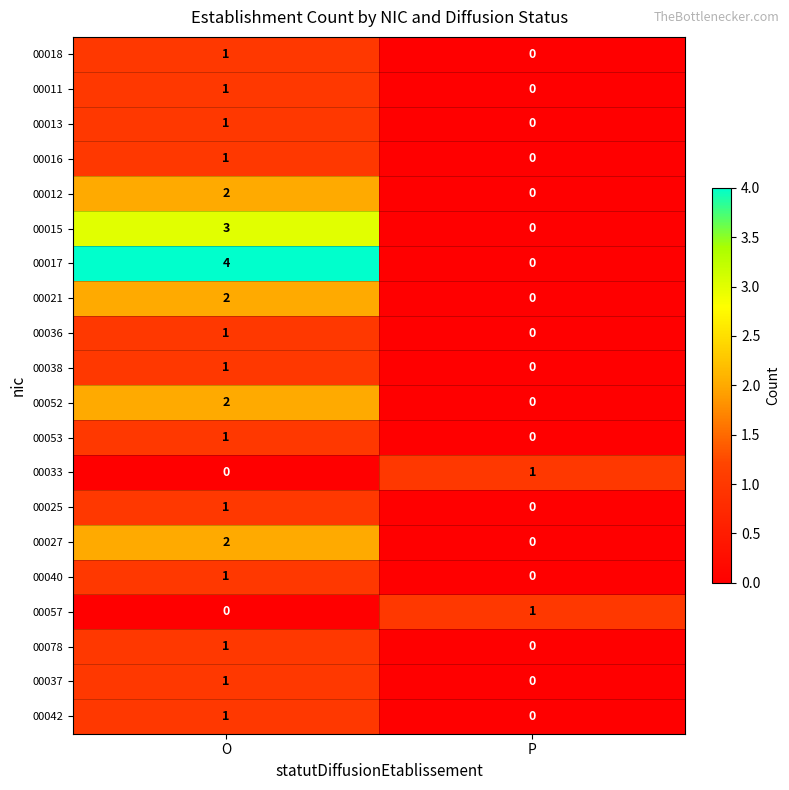

Is it true that 00025 equals 0 at P?

True